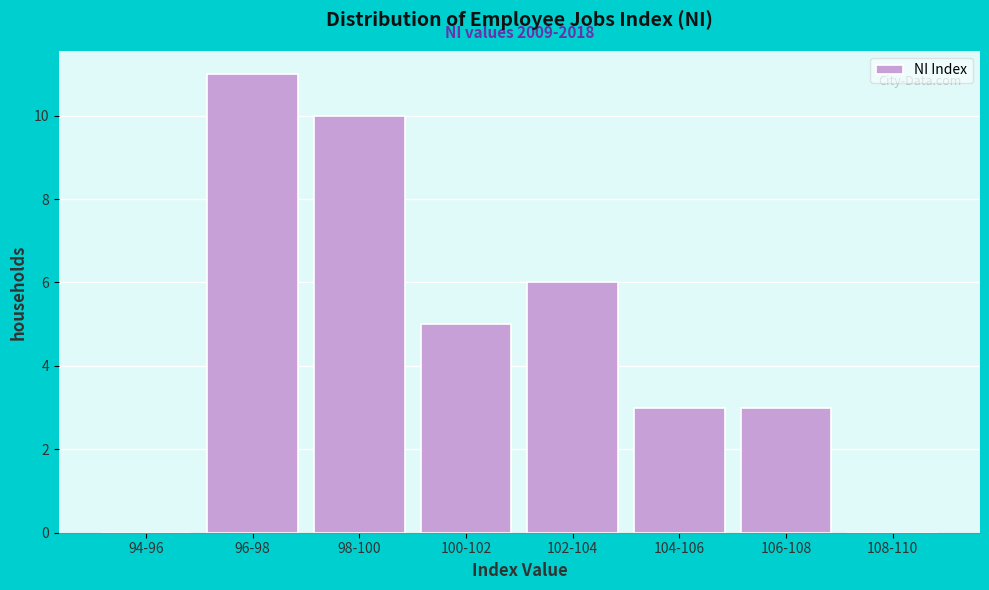

Reading left to right, list all the values displayed in this chart.

94-96=0	96-98=11	98-100=10	100-102=5	102-104=6	104-106=3	106-108=3	108-110=0